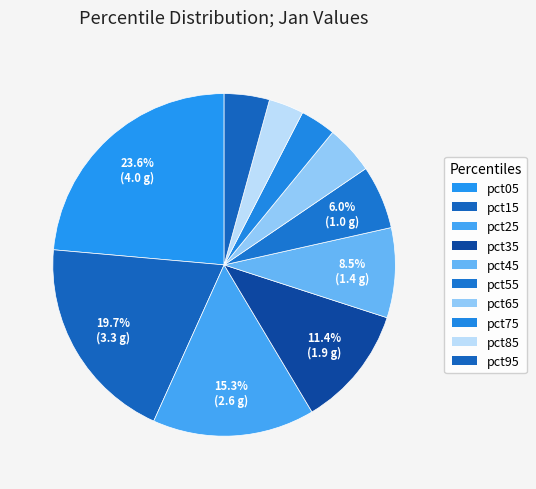

Does any single category account for the majority?

No